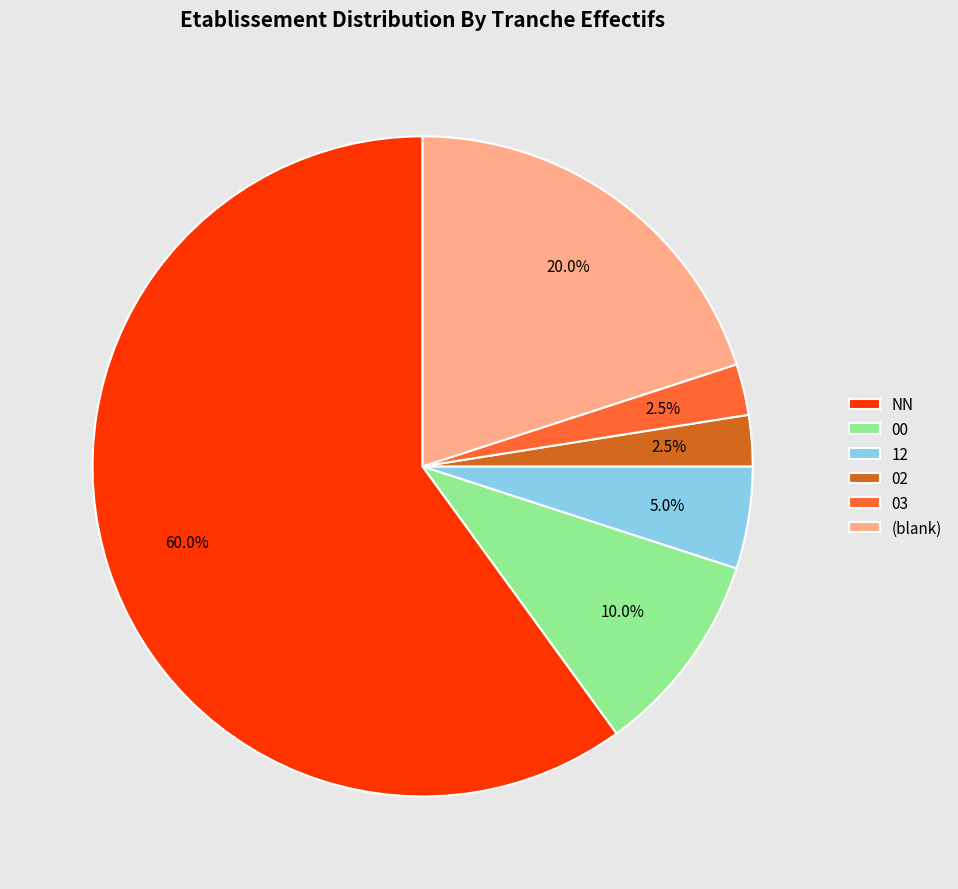

Approximately how many times larger is the value at (blank) compared to NN?

0.3